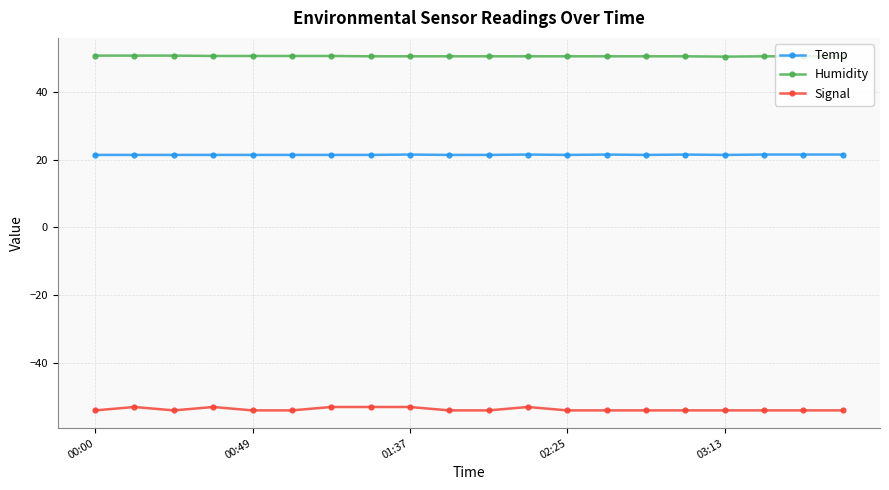

What are all the series names shown in the legend?

Temp, Humidity, Signal